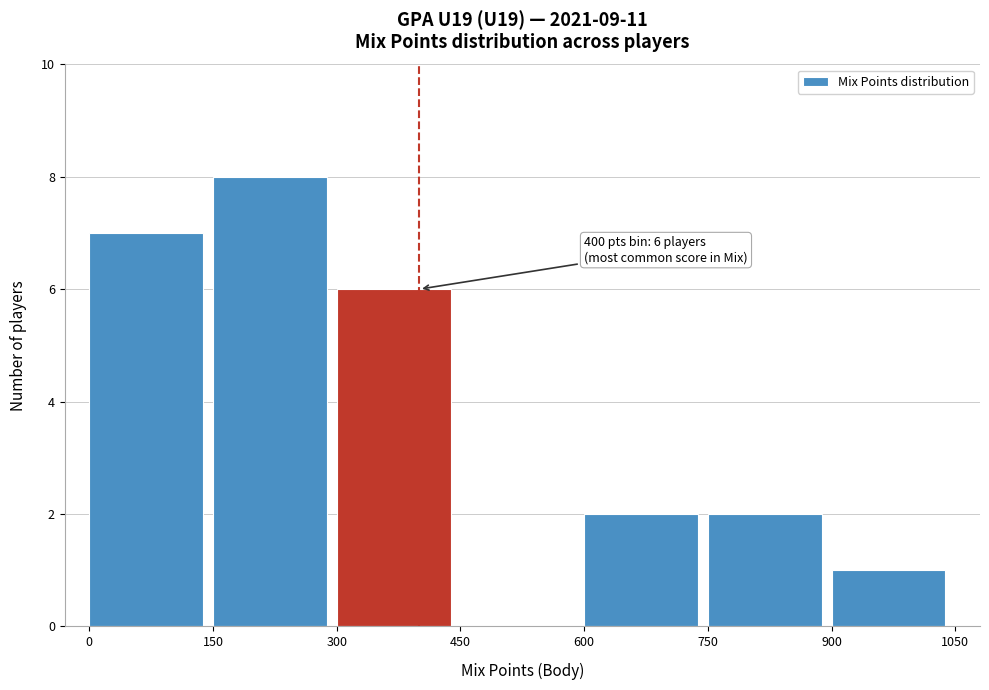

Which range on the x-axis has the tallest bar?

150 to 300